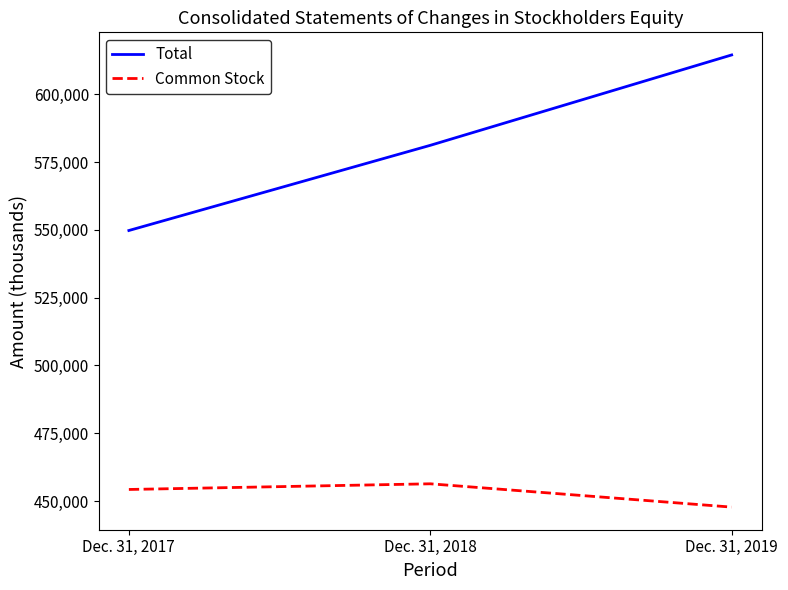

What is the difference between the maximum and minimum values in the Total series?

64719